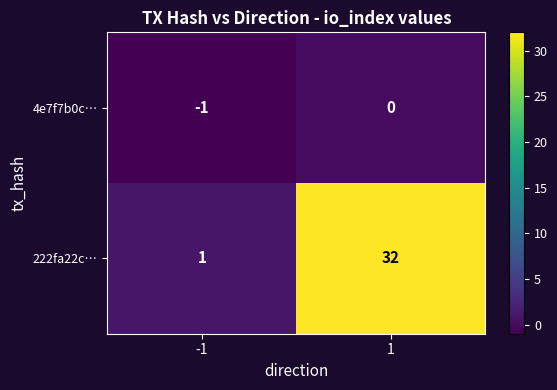

How many data points does each series have?

2